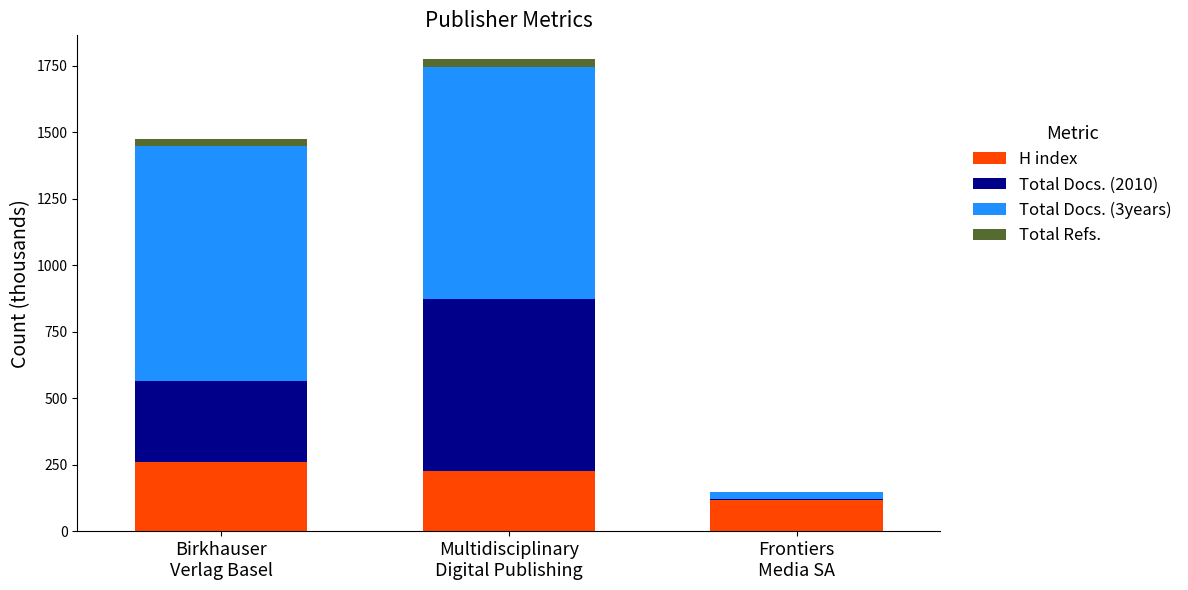

What is the approximate value of H index at Birkhauser
Verlag Basel?

261.0